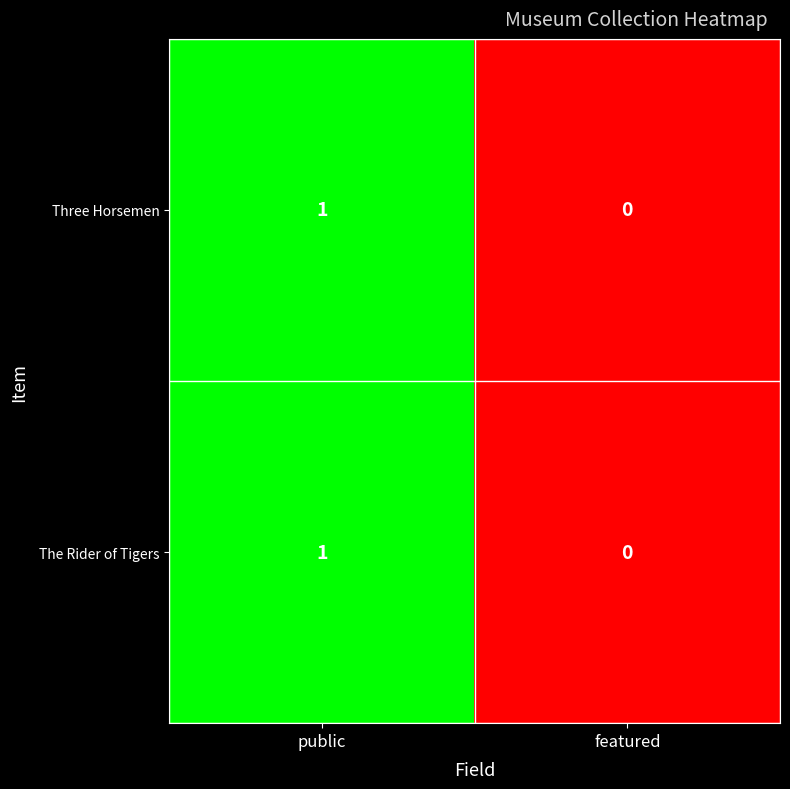

Reading right to left, extract all data points from this chart.

Three Horsemen: featured=0	public=1
The Rider of Tigers: featured=0	public=1